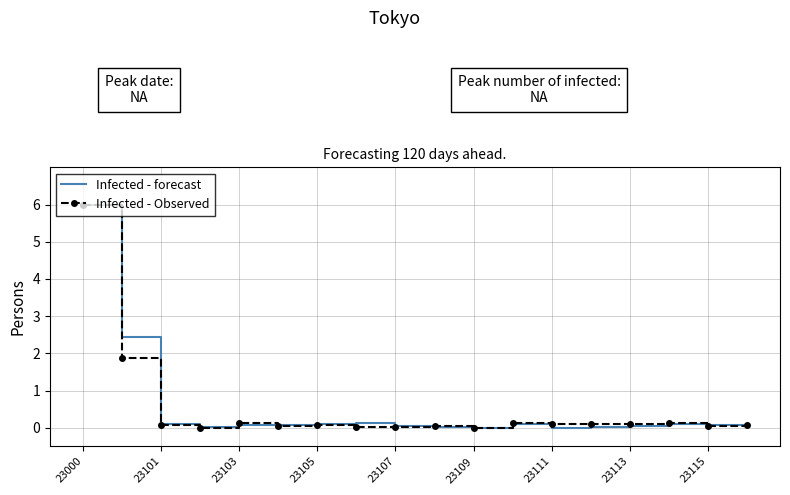

What is the greatest value displayed?

6.0